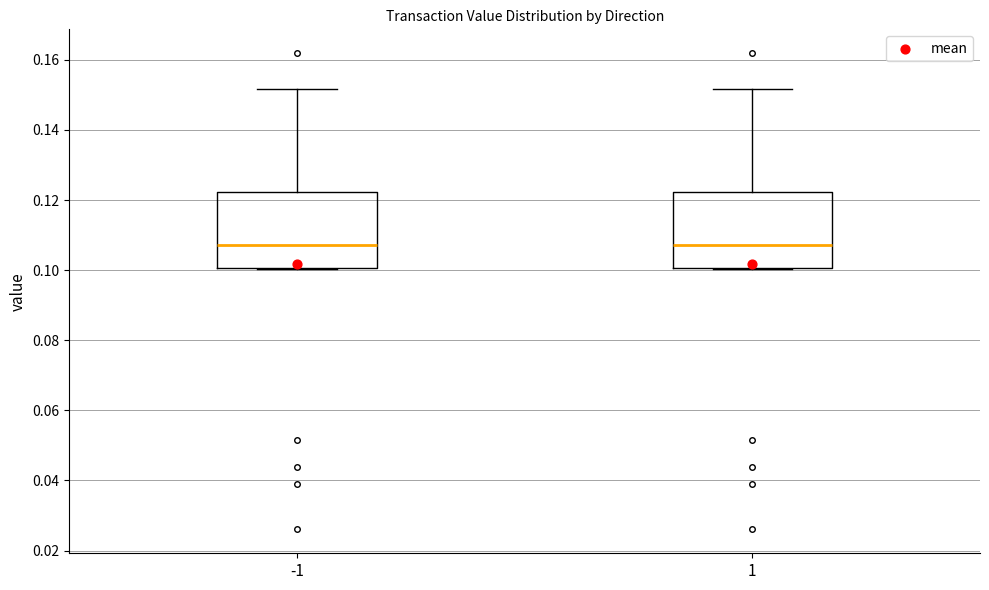

Reading left to right, read every box against the y-axis: the position of its median line, the range the box covers, and the ends of its whiskers. The values are not printed on the chart, so give them approximately, as read against the axis.

-1: median 0.108, box 0.100 to 0.122, whiskers 0.100 to 0.152
1: median 0.108, box 0.100 to 0.122, whiskers 0.100 to 0.152